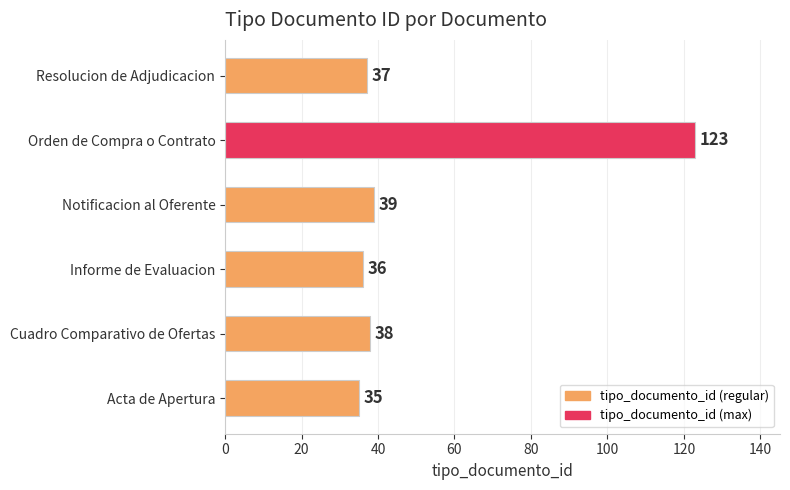

Rank the categories by value from lowest to highest.

Acta de Apertura, Informe de Evaluacion, Resolucion de Adjudicacion, Cuadro Comparativo de Ofertas, Notificacion al Oferente, Orden de Compra o Contrato